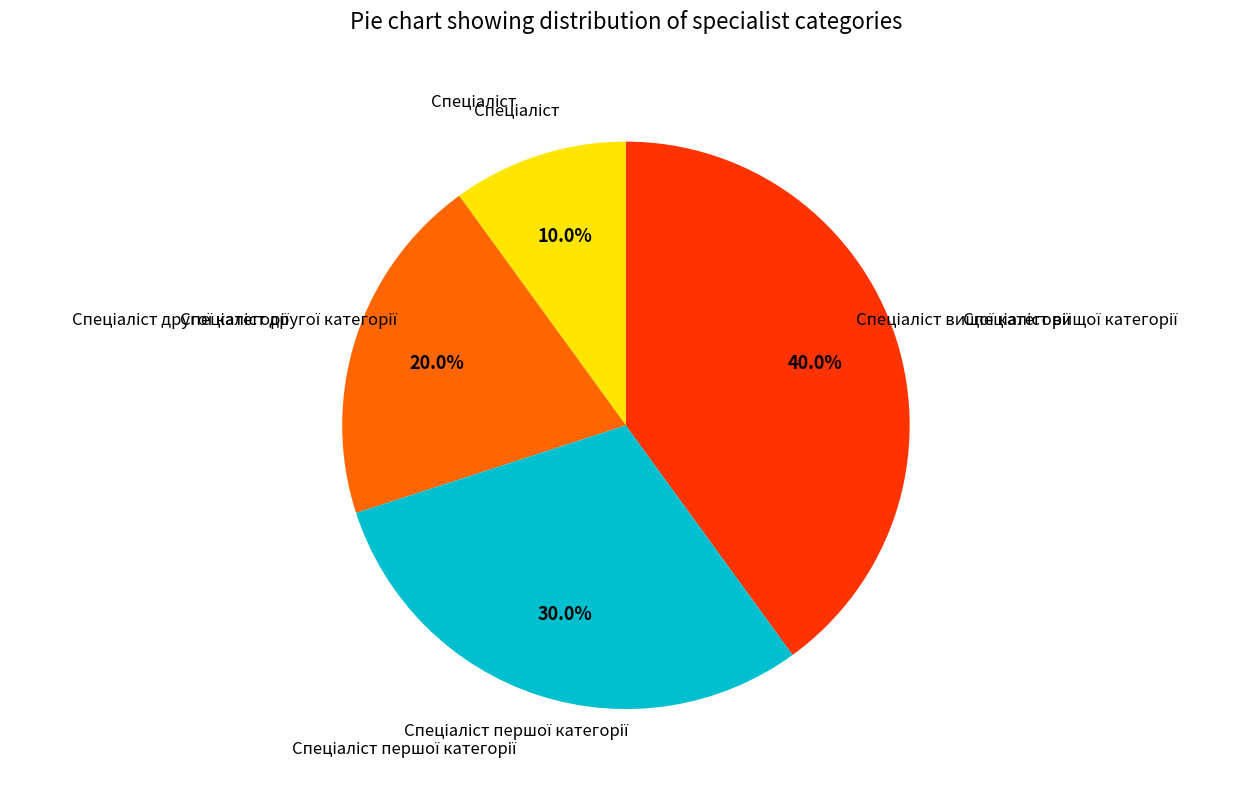

Is there any slice that represents more than half of the pie?

No